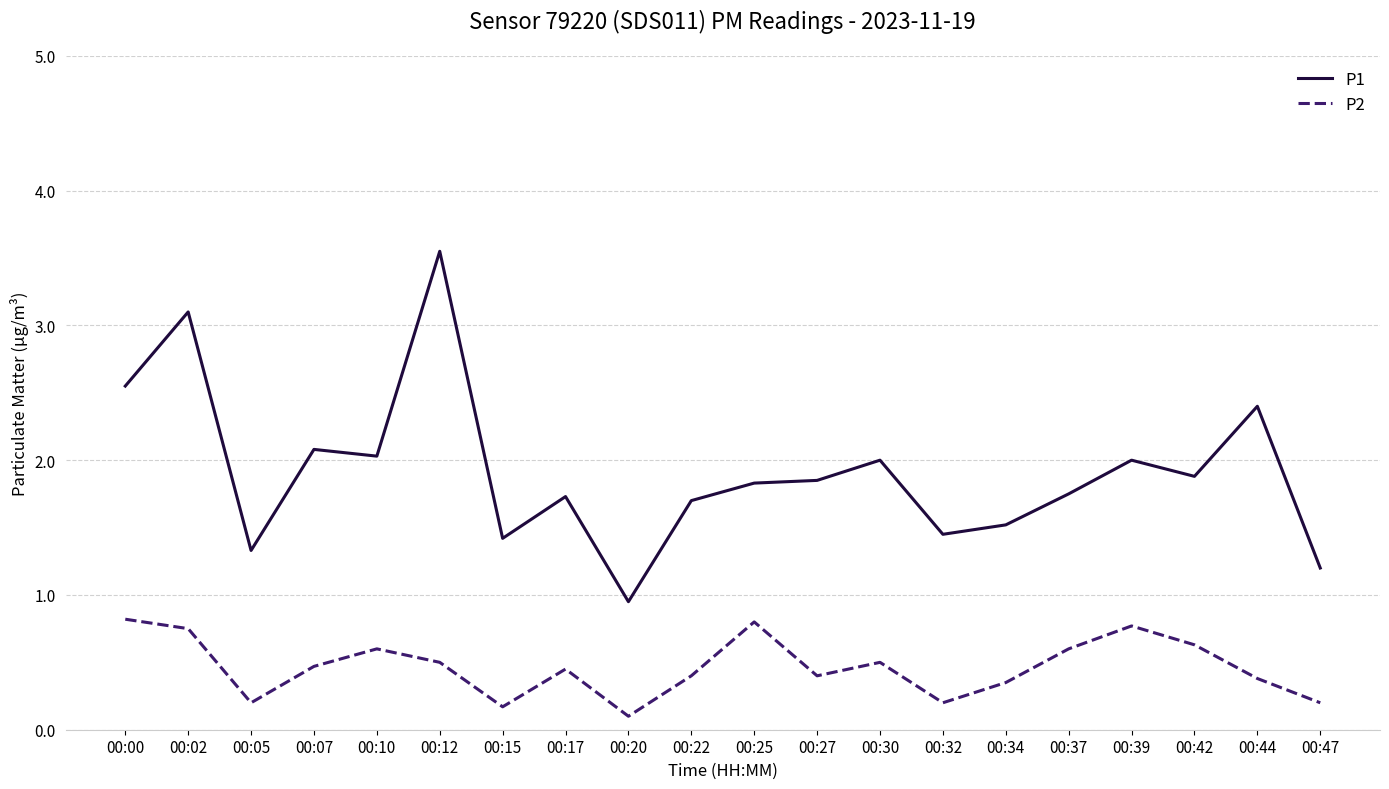

The value of P2 at 00:12 is 0.8. True or false?

False